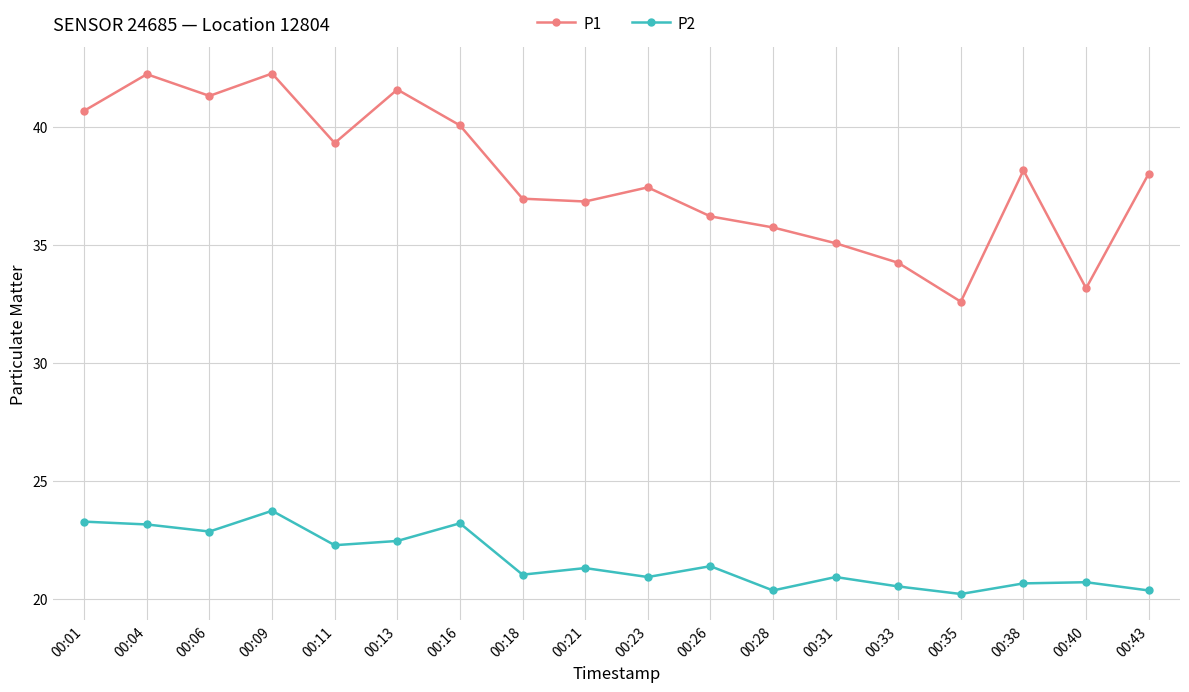

True or false: P2 has a value of 23.7 at 00:09.

True